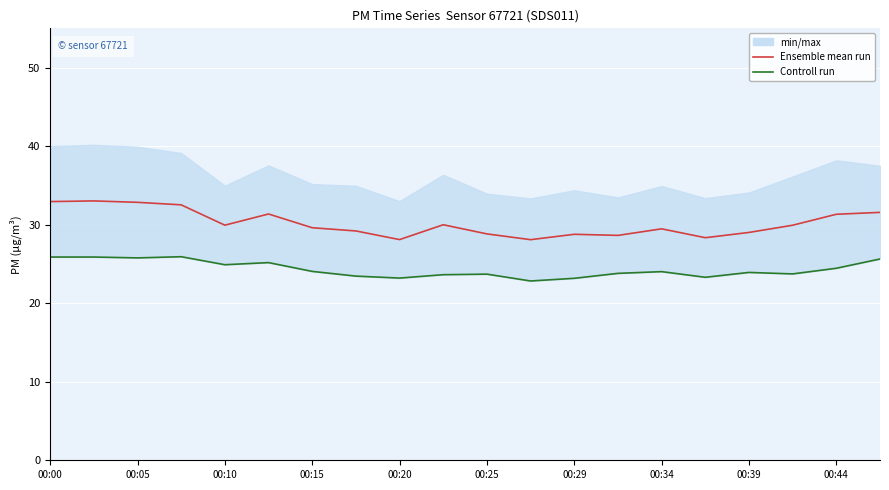

What is the difference between the Controll run values at 00:25 and 00:44?

0.8